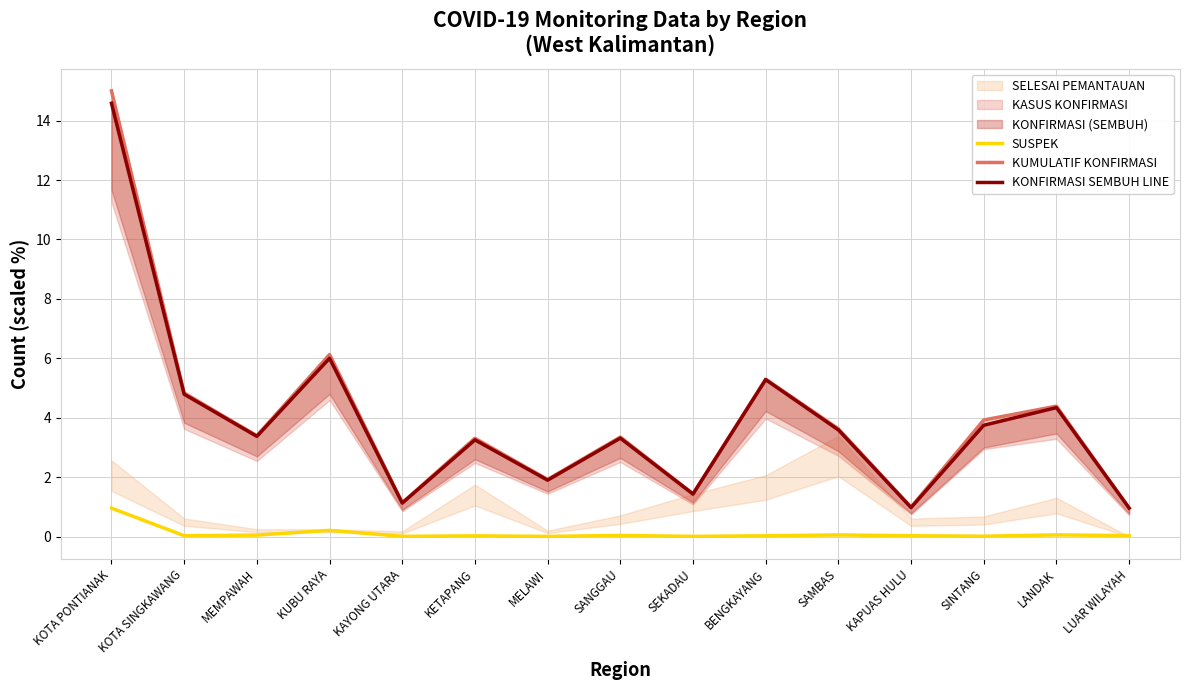

The KONFIRMASI SEMBUH LINE series shows 1.9 at SANGGAU. True or false?

False